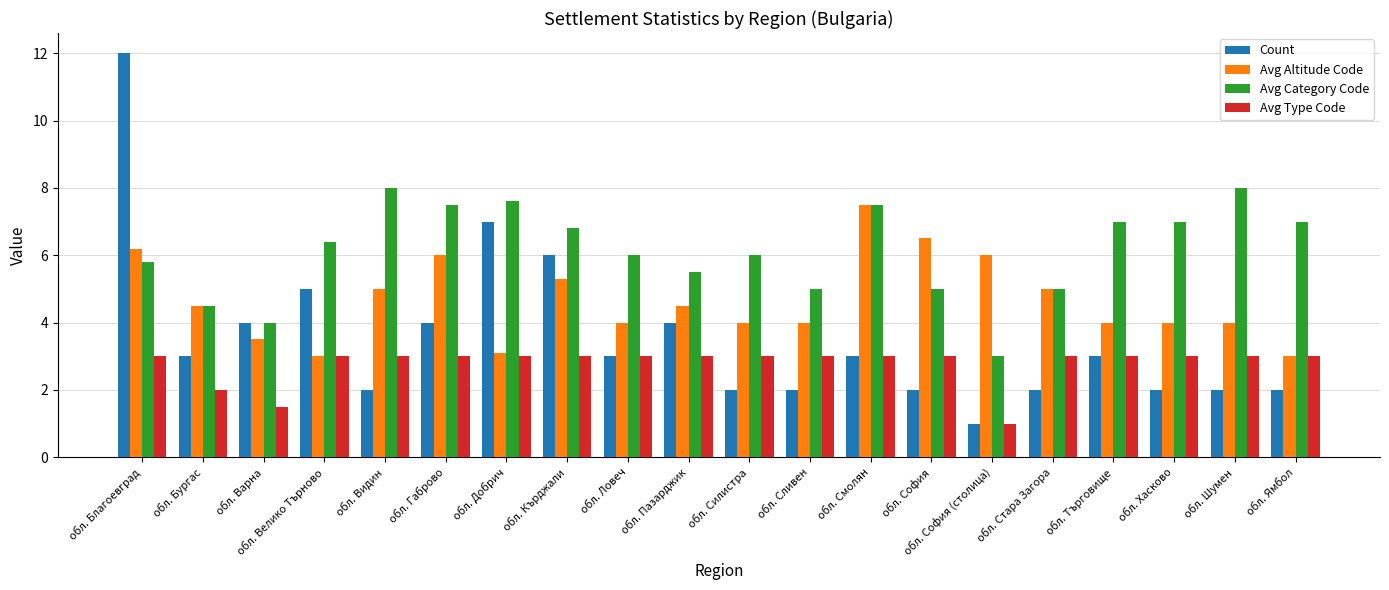

Is the value of Avg Category Code at обл. Благоевград greater than the value of Avg Type Code at обл. Шумен?

Yes